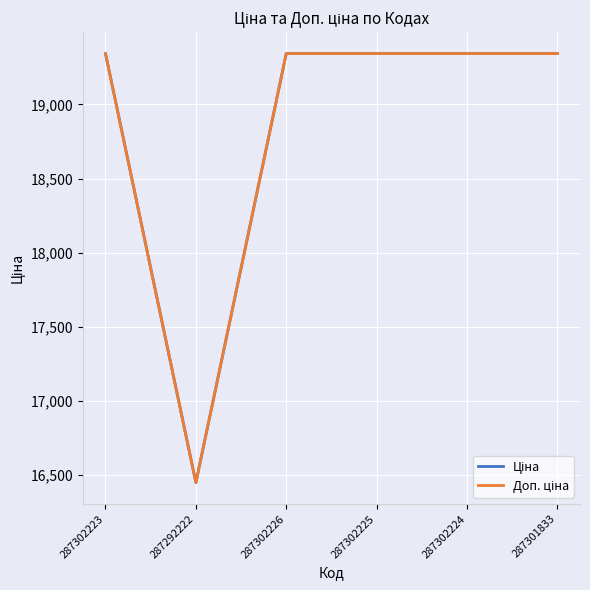

Is this an area chart (filled region under the line)?

No